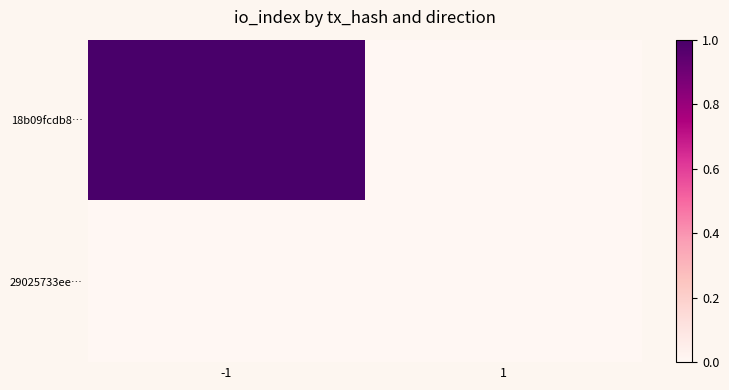

What is the spread (max minus min) of values at -1?

1